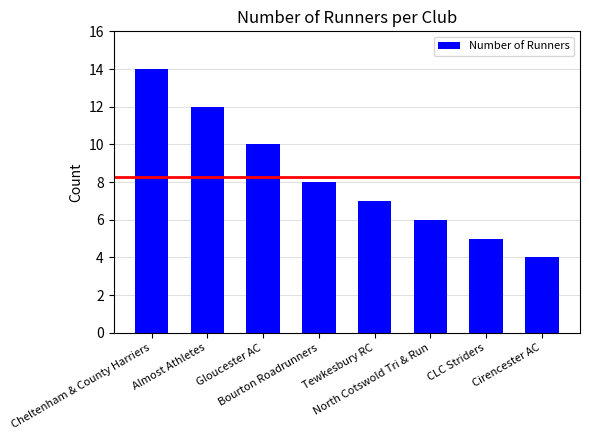

What is the difference between the values at Gloucester AC and North Cotswold Tri & Run?

4